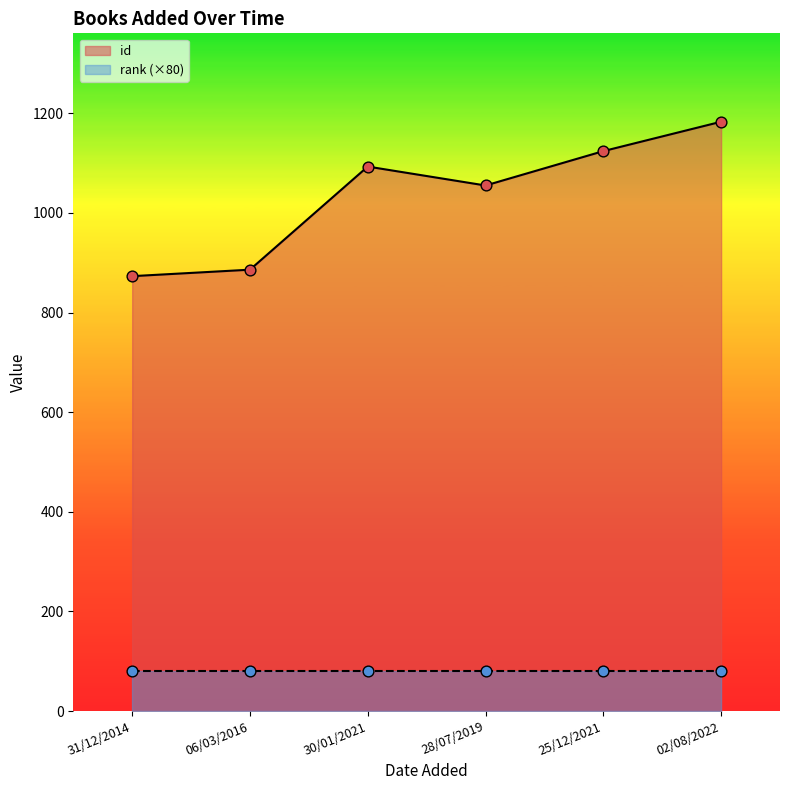

What is the change in value from 06/03/2016 to 25/12/2021?

+238